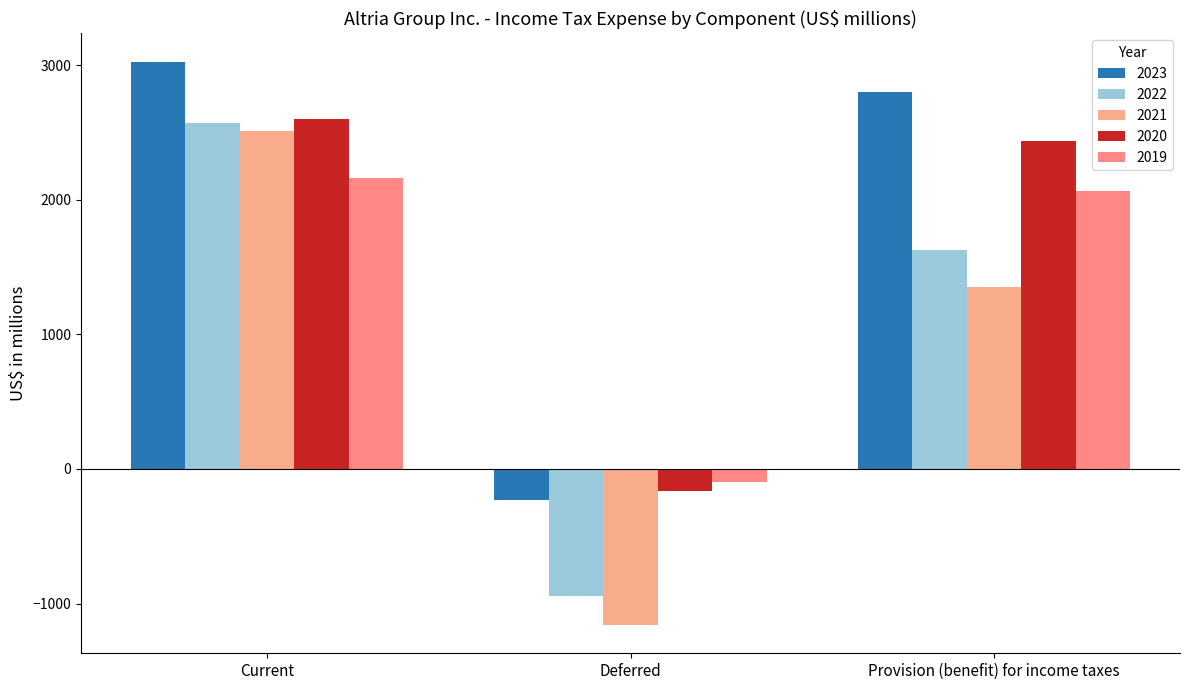

What is the label of the 1st bar from the left?

Current